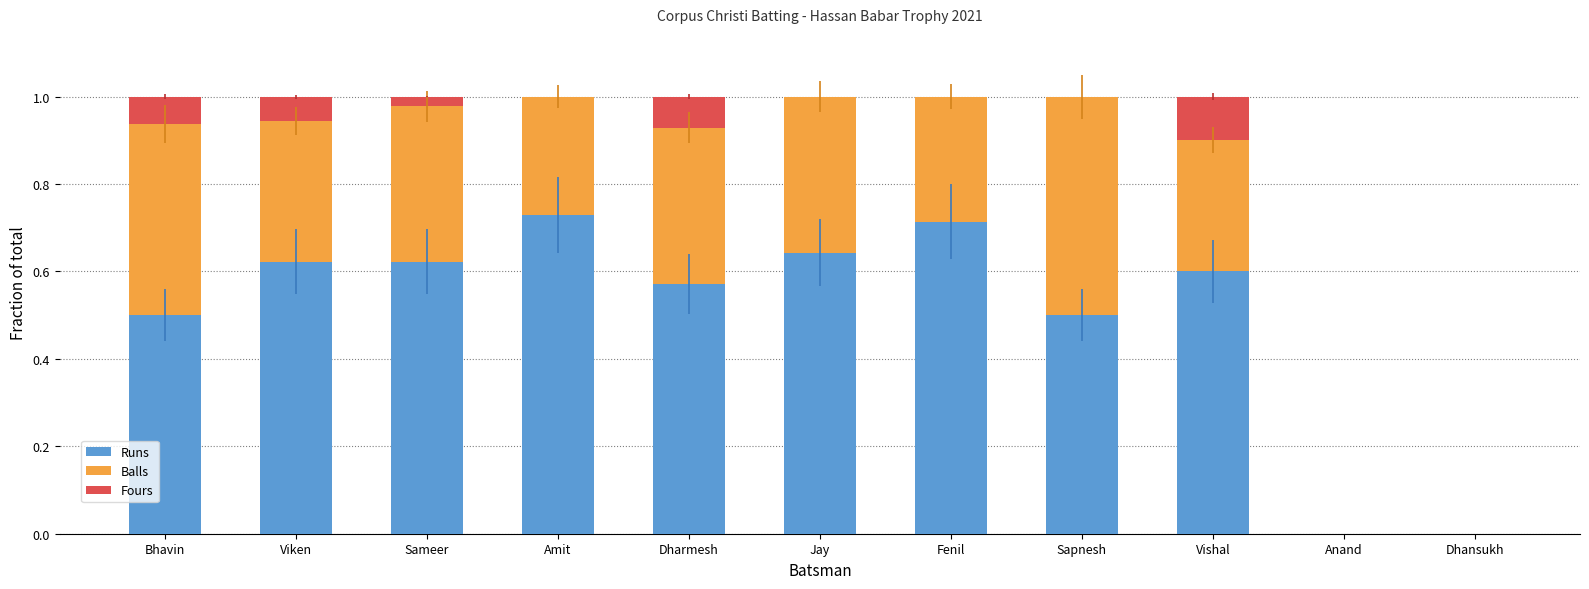

Are the bars horizontal?

No